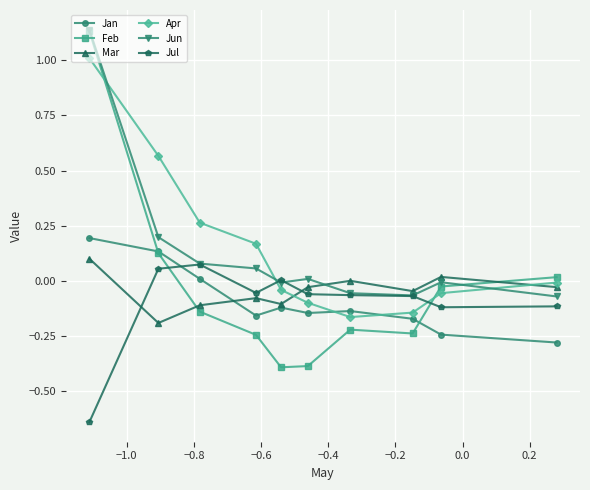

How many lines are shown in the chart?

6